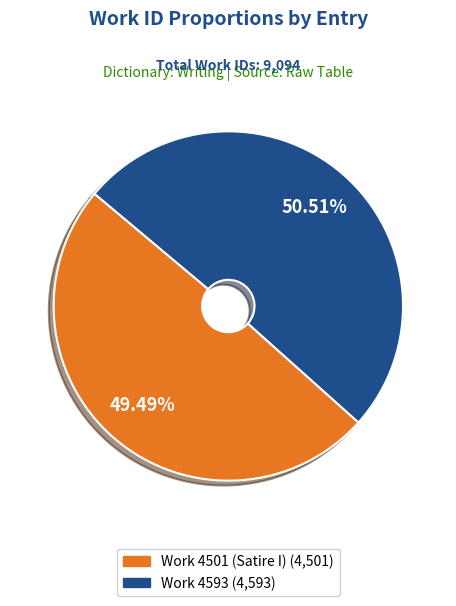

What is the largest slice in the pie chart?

Work 4593